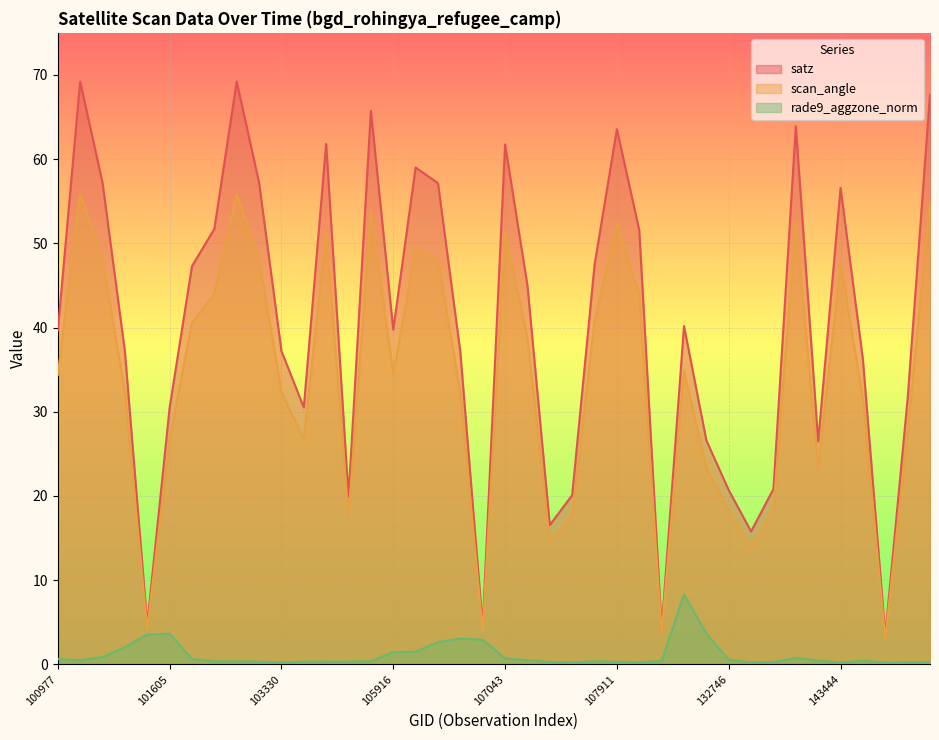

What are all the series names shown in the legend?

satz, scan_angle, rade9_aggzone_norm